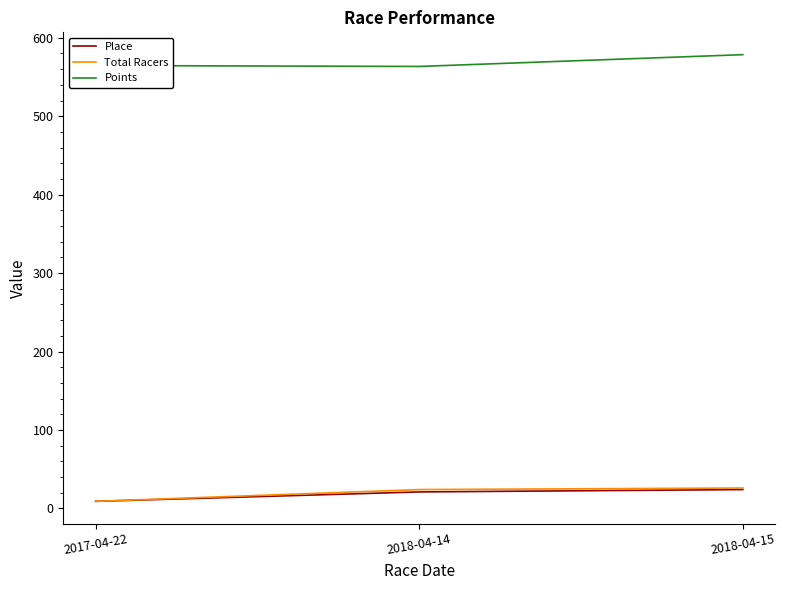

Is it true that Points equals 564.6 at 2017-04-22?

True